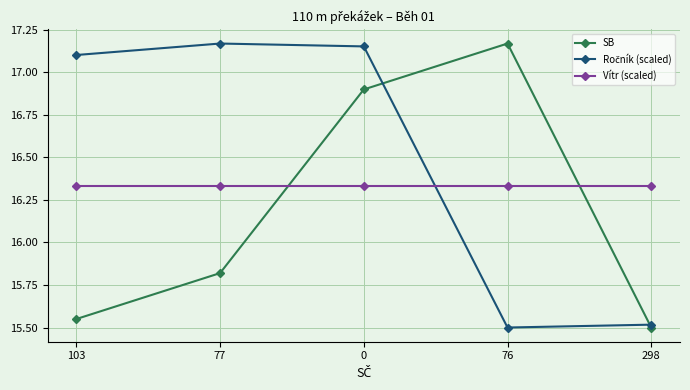

At which category does SB reach its first local peak?

76